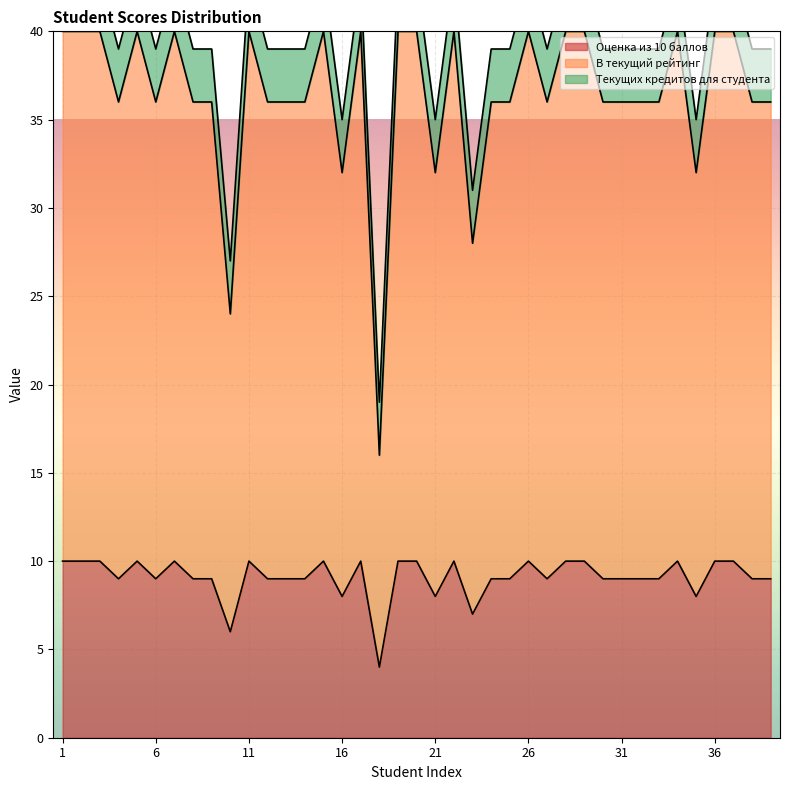

Is it true that Оценка из 10 баллов equals 5 at 31?

False